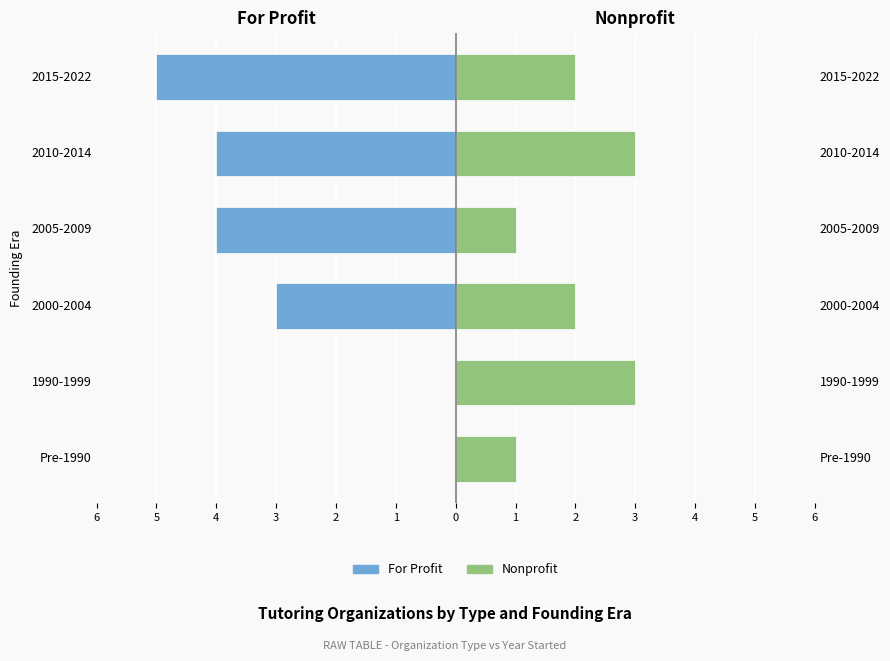

Rank the series at 2005-2009 from highest to lowest value.

Nonprofit, For Profit